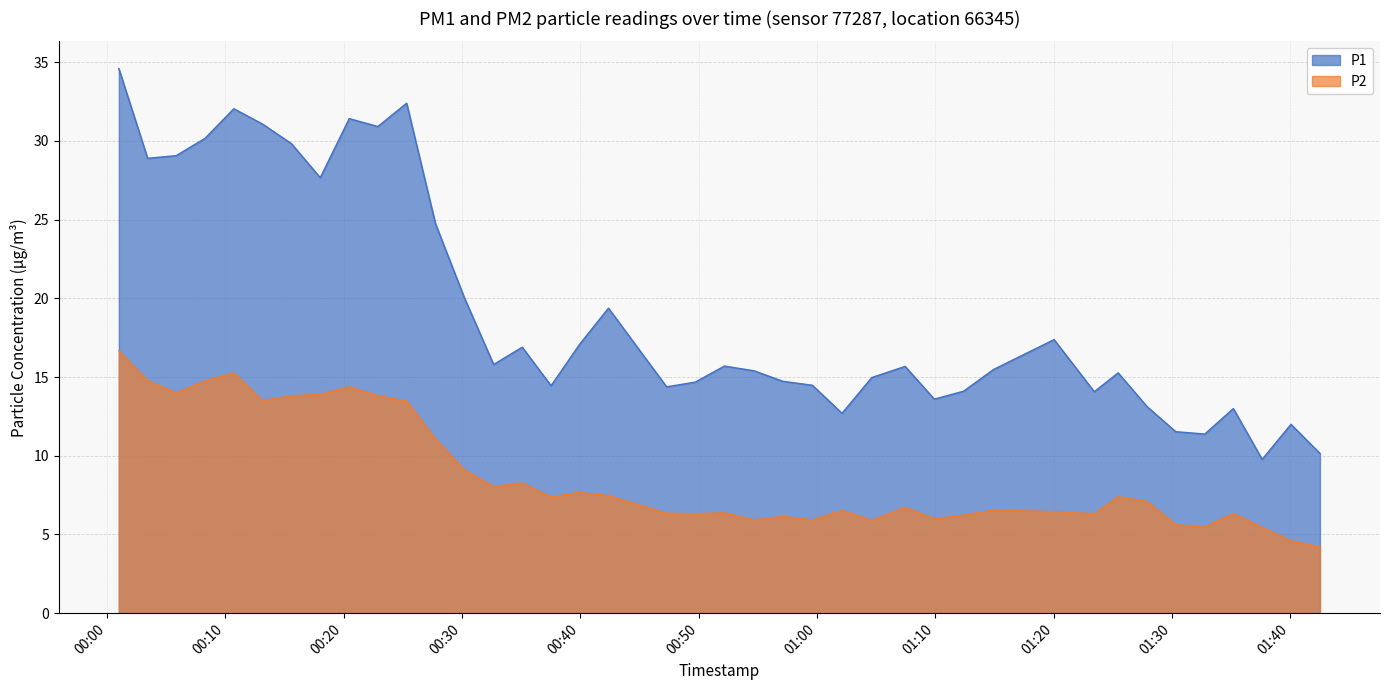

The P1 series shows 17.1 at 2023-04-03T00:39:58. True or false?

True